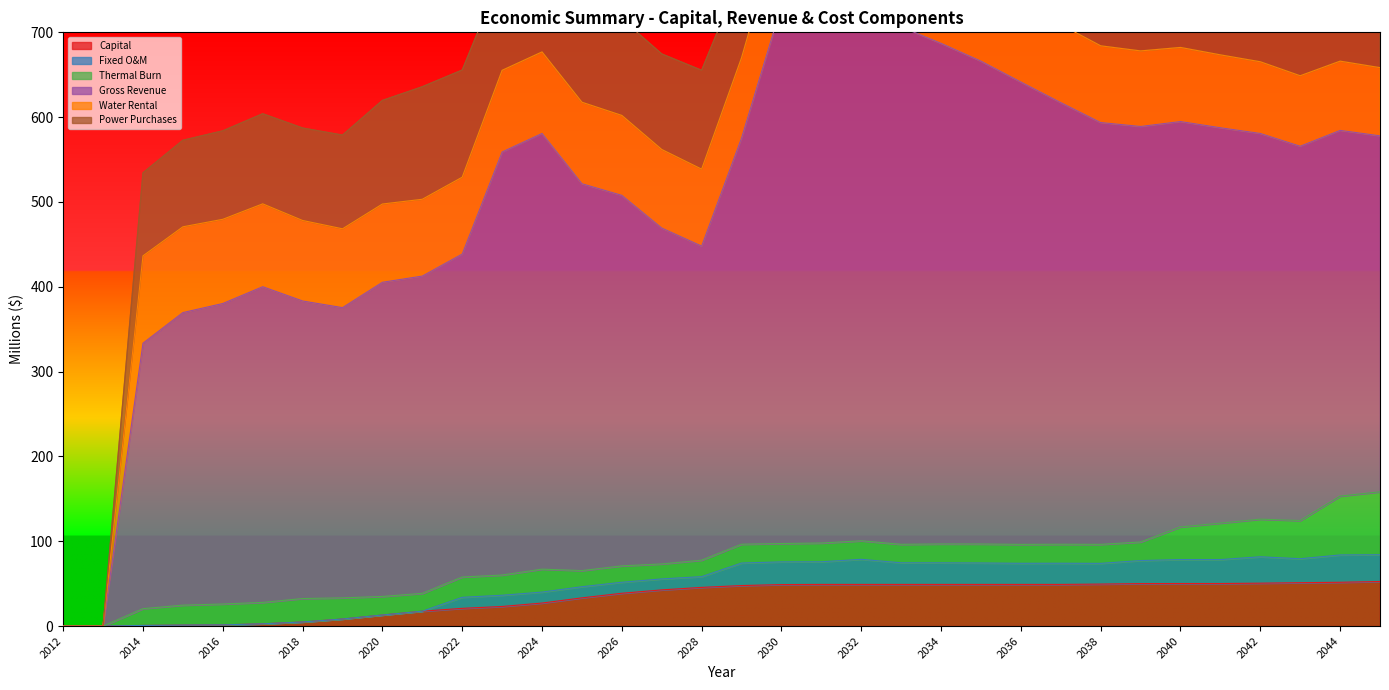

Which series has the widest spread of values?

Gross Revenue